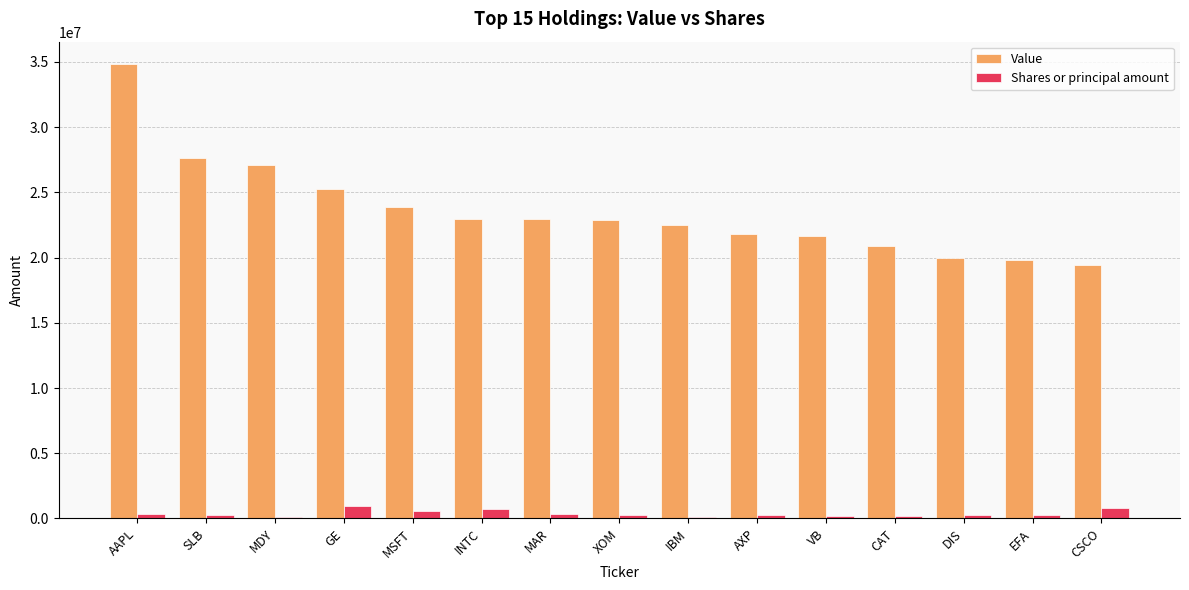

Which series has the largest total across all categories?

Value